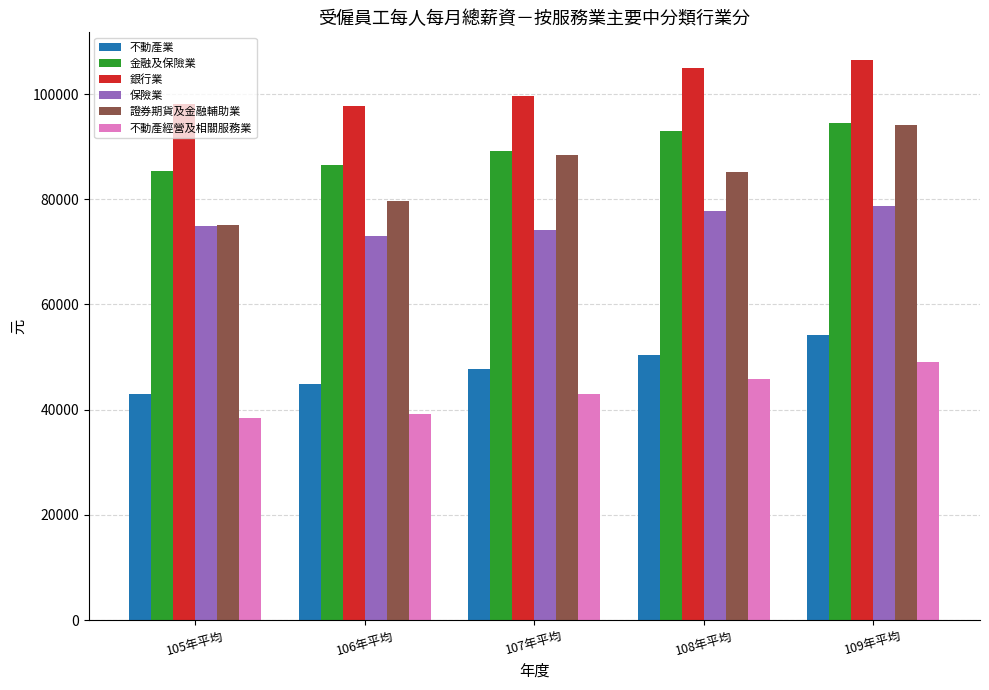

What is the value of the 保險業 bar at the 4th from the left?

77840